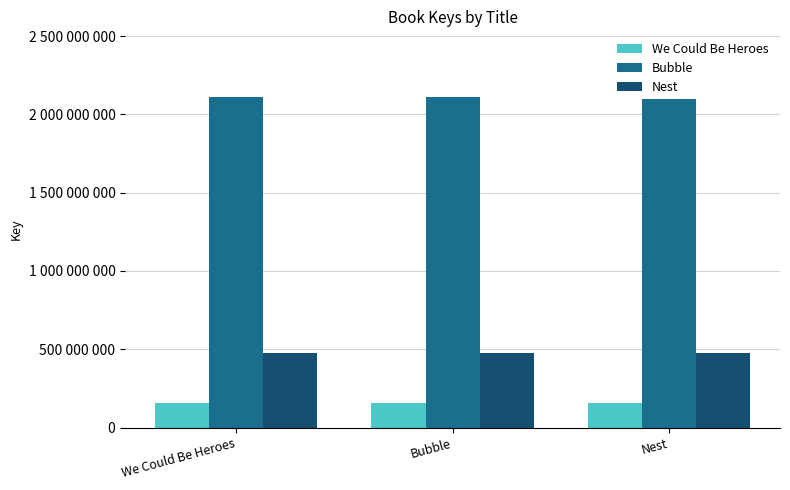

At which category is the sum across all series the highest?

We Could Be Heroes